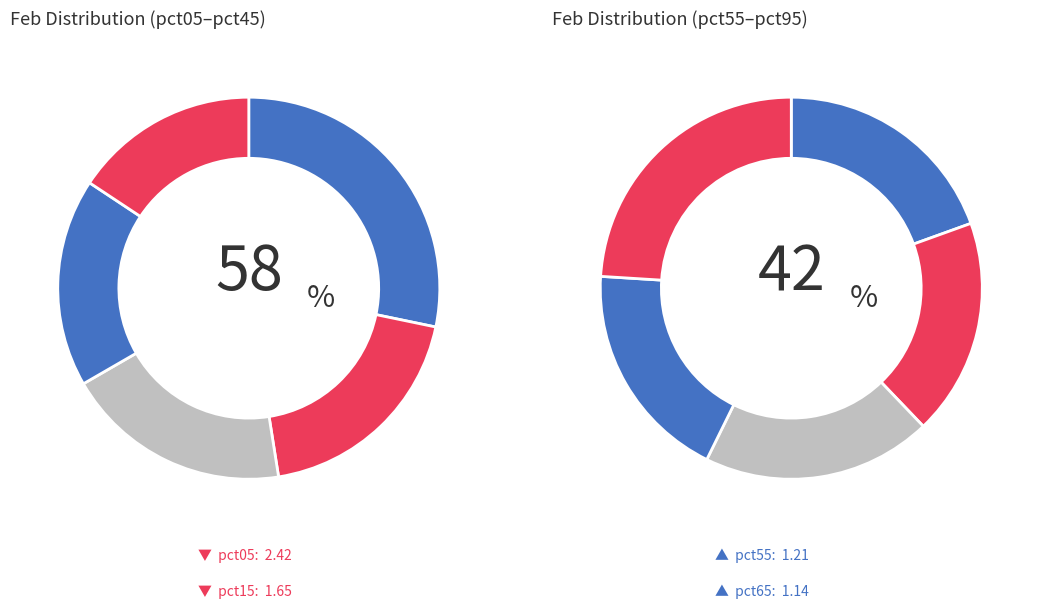

What percentage is the pct45 slice, to the nearest percent?

9%